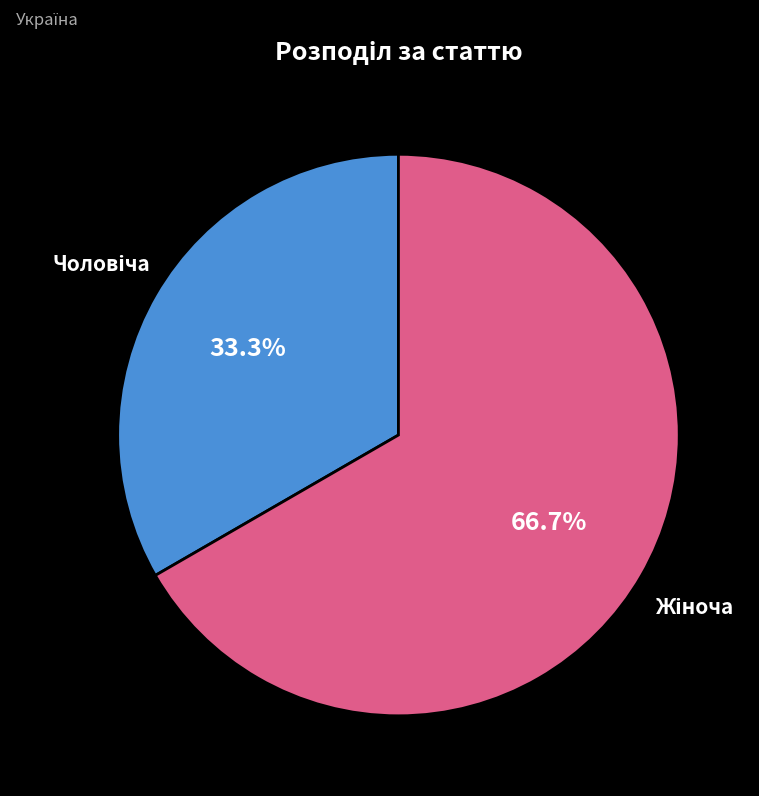

Is there a majority slice in this chart?

Yes